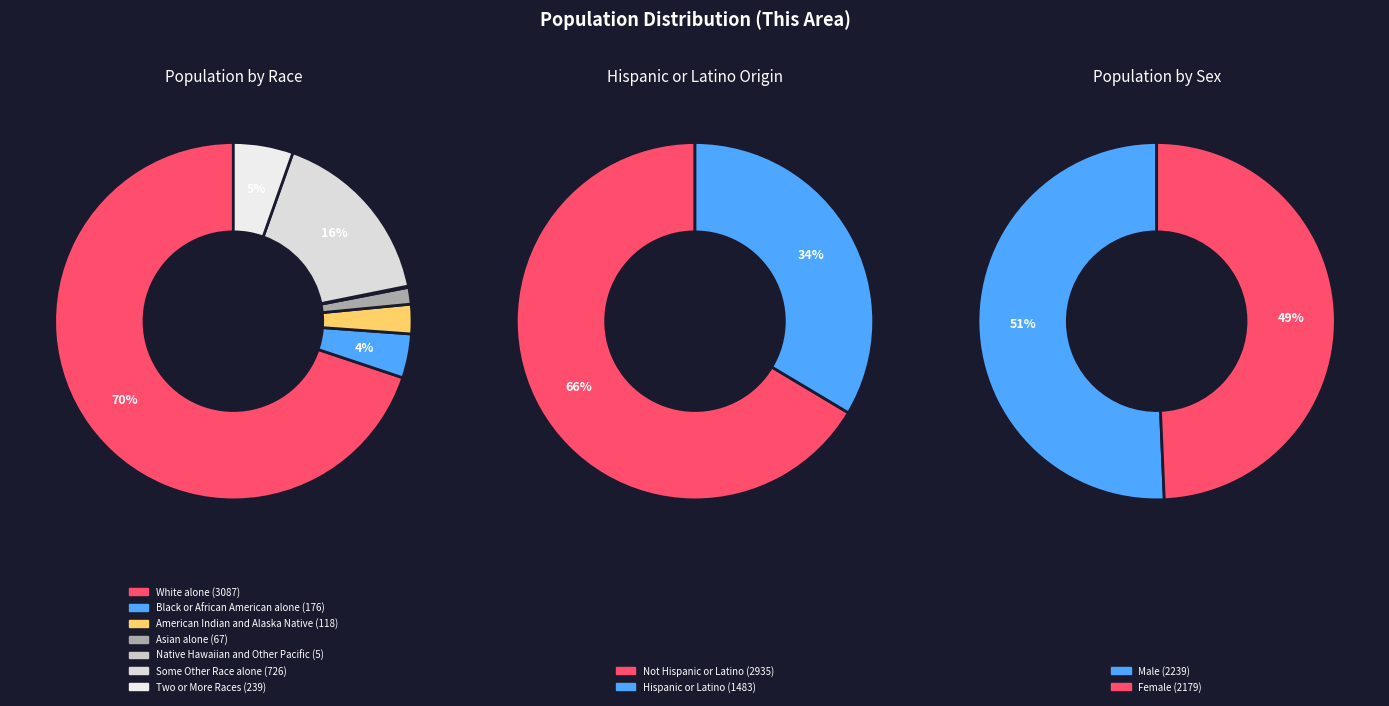

To the nearest percent, what is the combined percentage of Native Hawaiian and Other Pacific and American Indian and Alaska Native?

3%